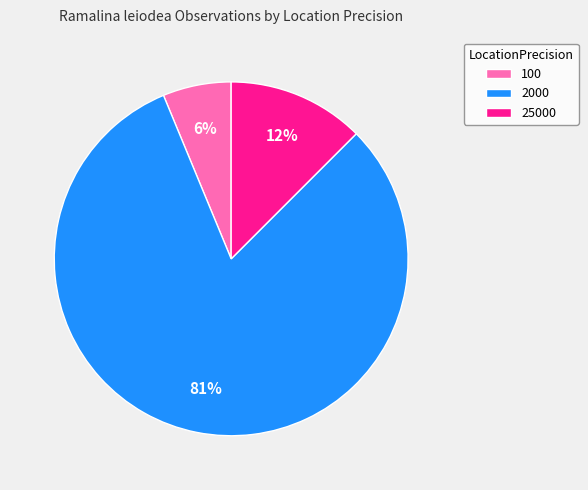

Which category has the biggest portion of the pie?

2000